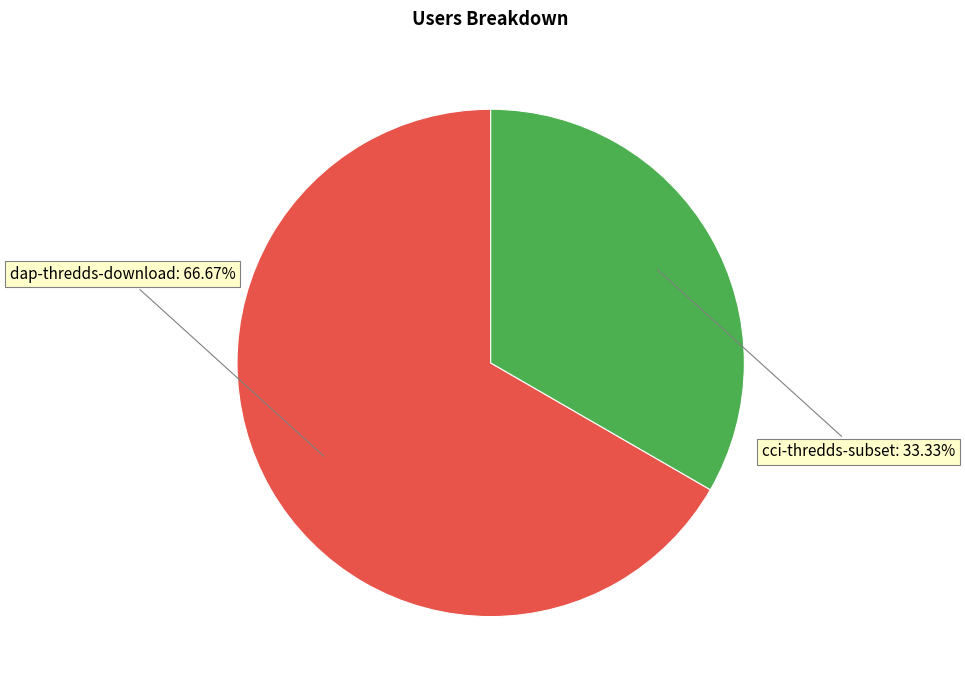

Which category has the smallest portion of the pie?

cci-thredds-subset